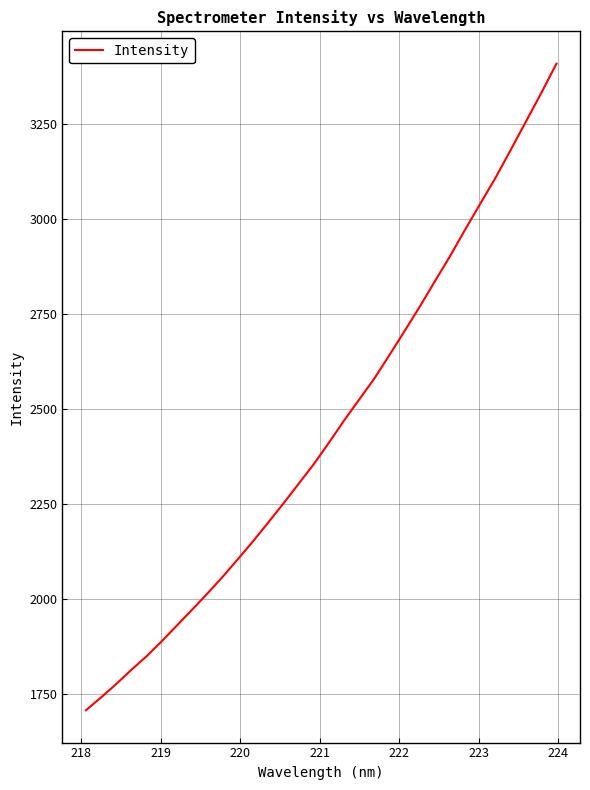

What is the difference between the maximum and minimum values?

1703.5